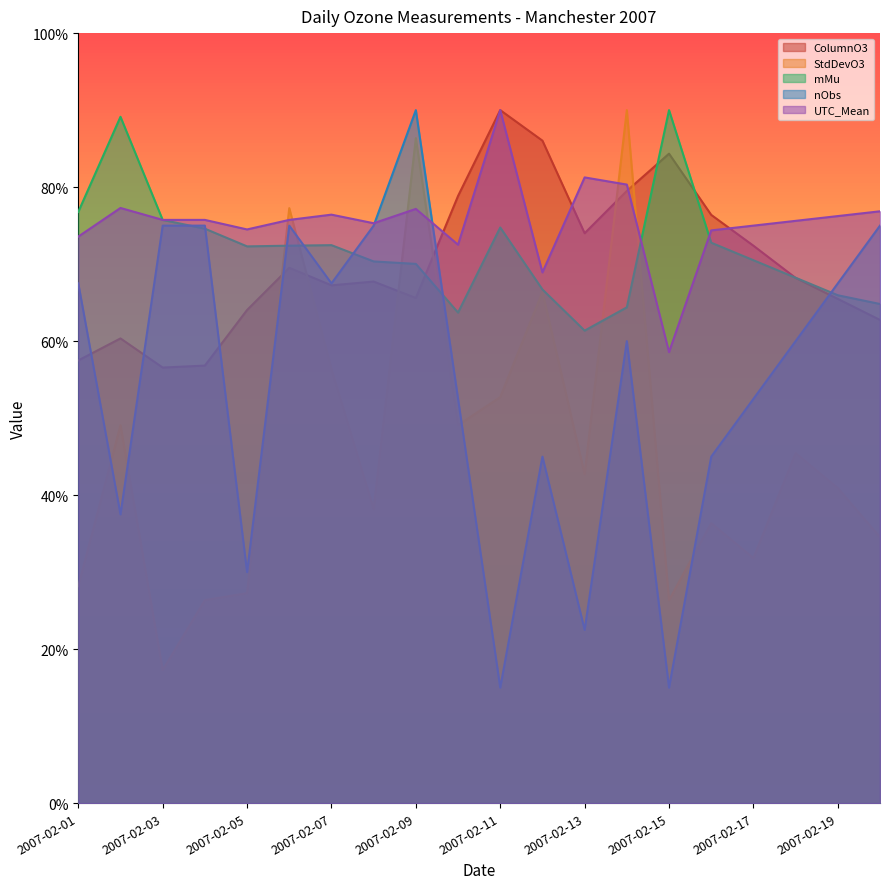

What are all the series names shown in the legend?

ColumnO3, StdDevO3, mMu, nObs, UTC_Mean